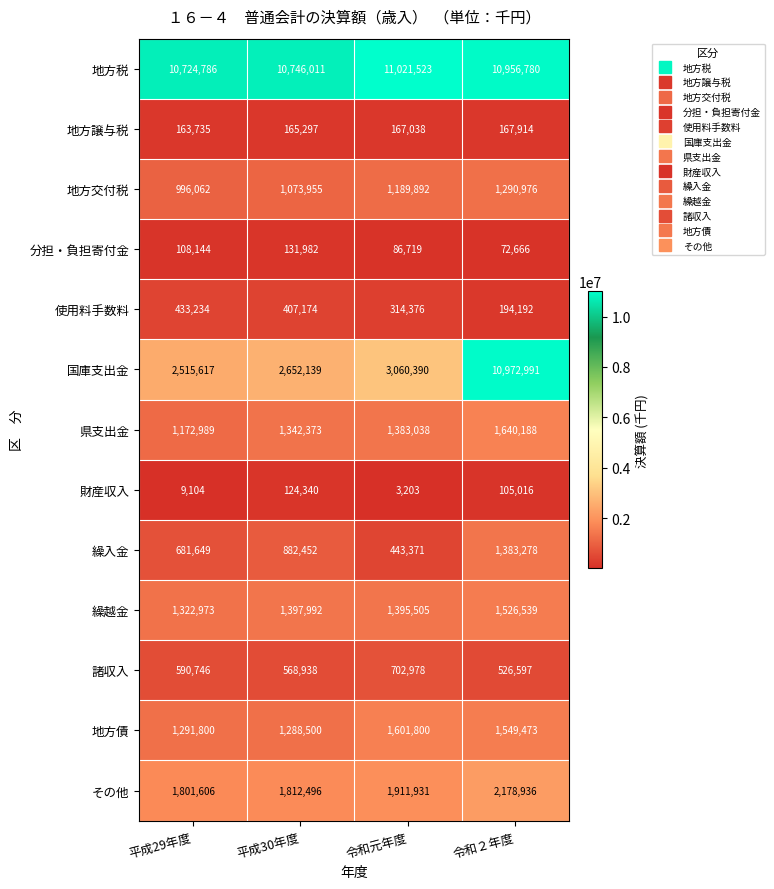

Which series has the largest range (max minus min)?

国庫支出金